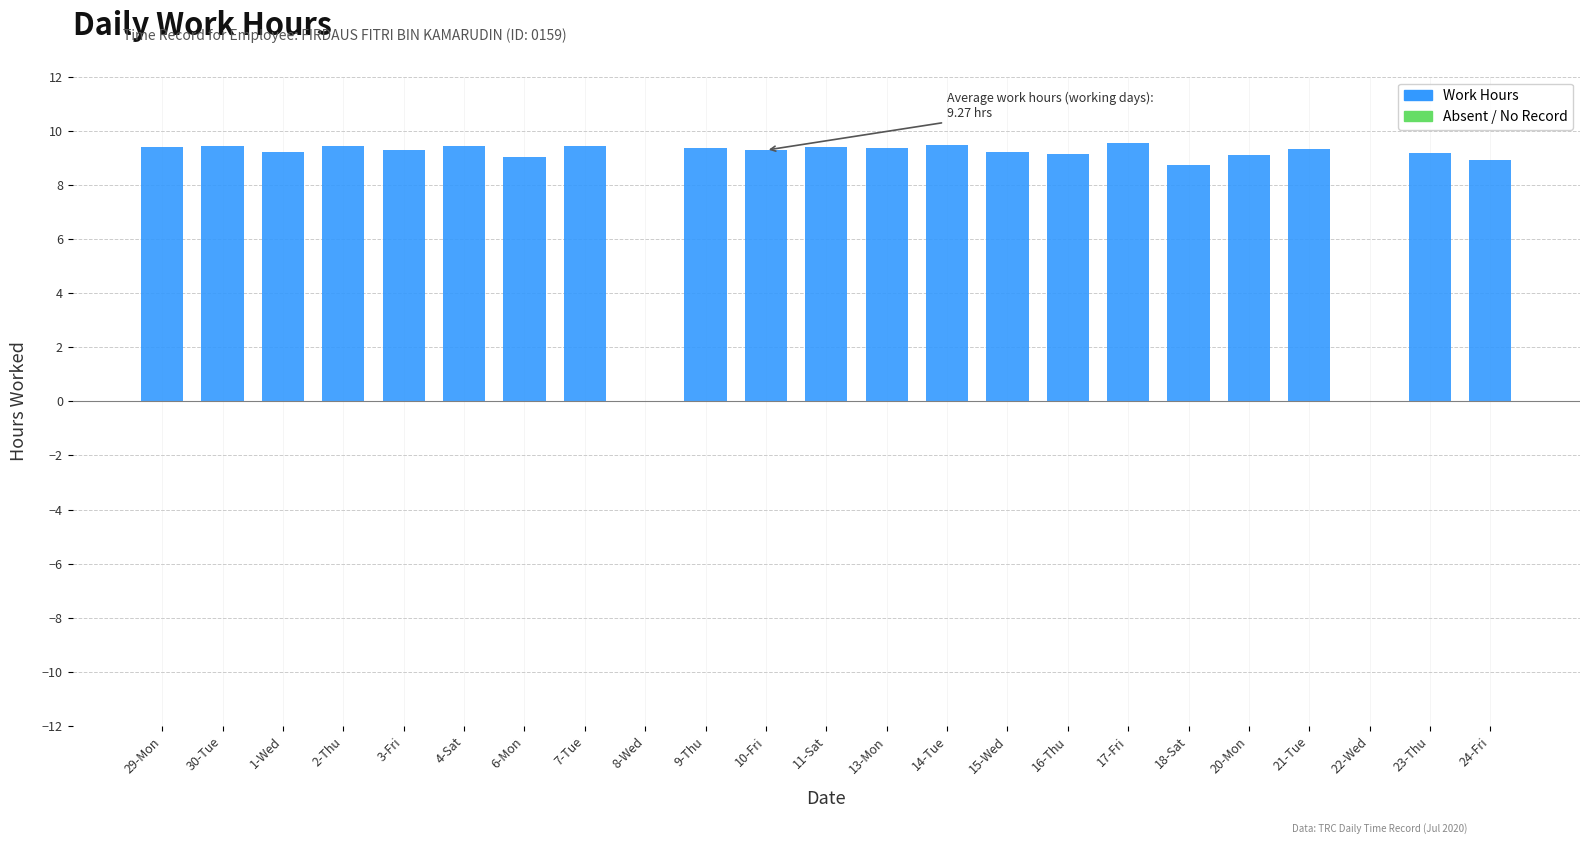

What is the greatest value displayed?

9.5